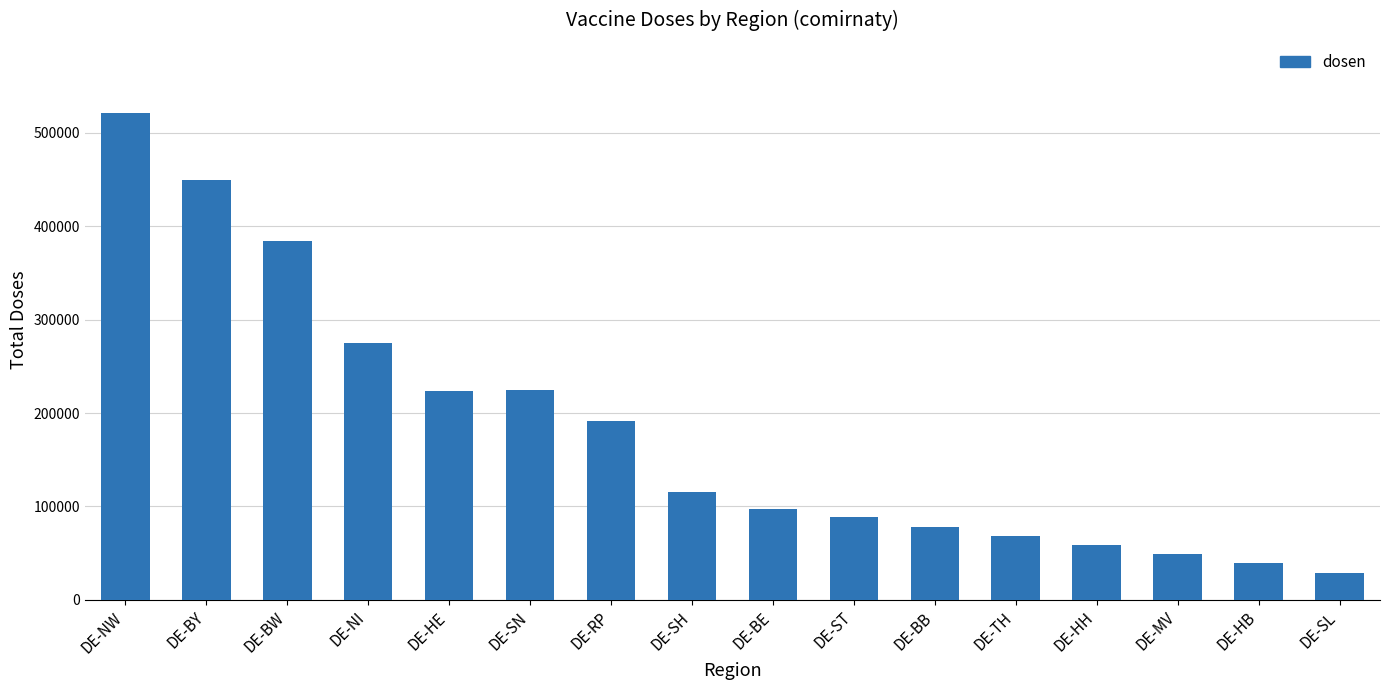

What is the ratio of the value at DE-BW to the value at DE-BY?

0.9